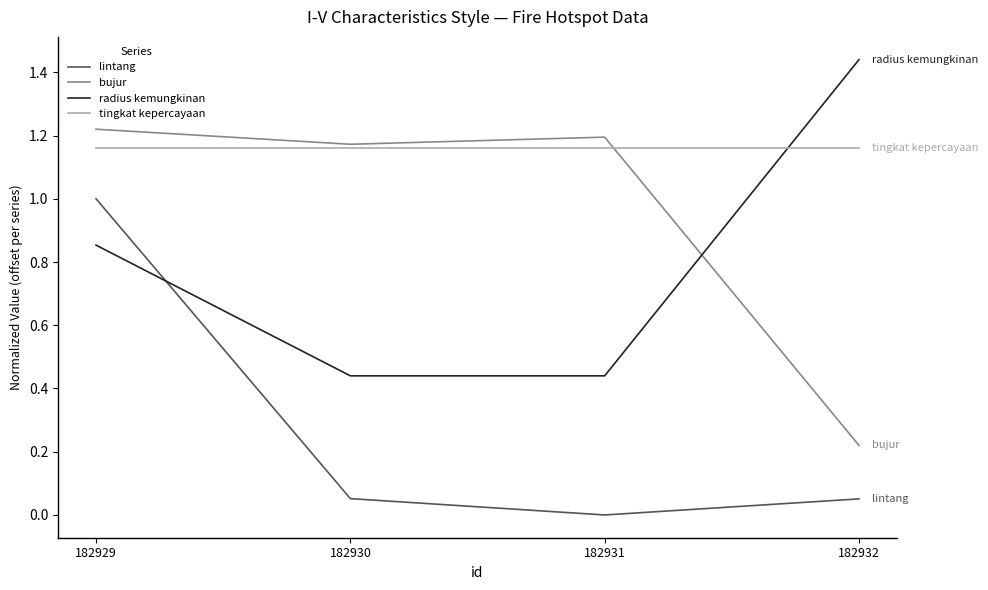

What is the total value across all series at 182931?

2.8